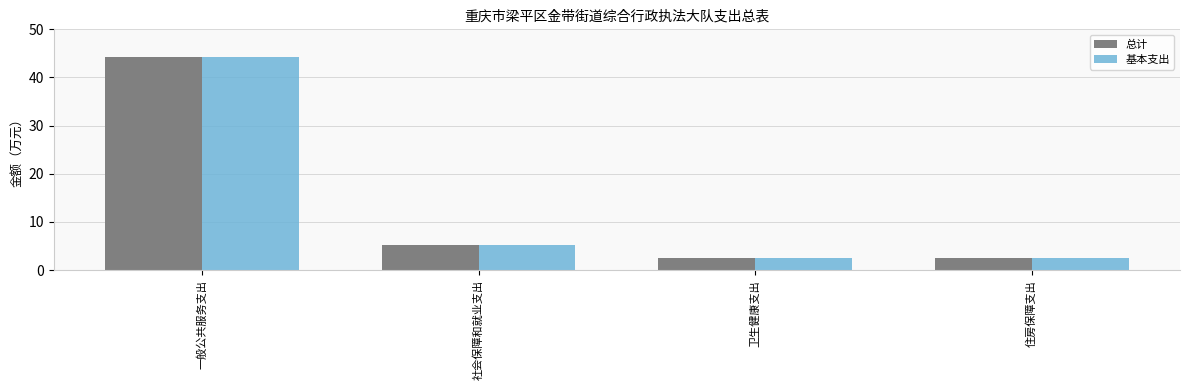

Is the value of 基本支出 at 住房保障支出 greater than the value of 总计 at 一般公共服务支出?

No